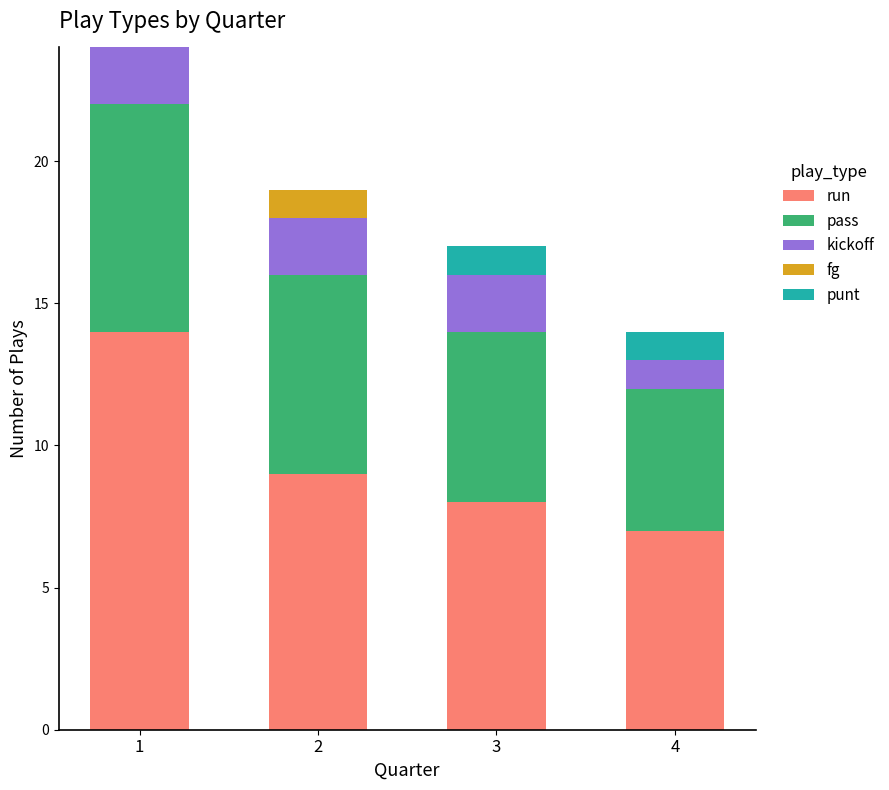

The run series shows 7 at 4. True or false?

True